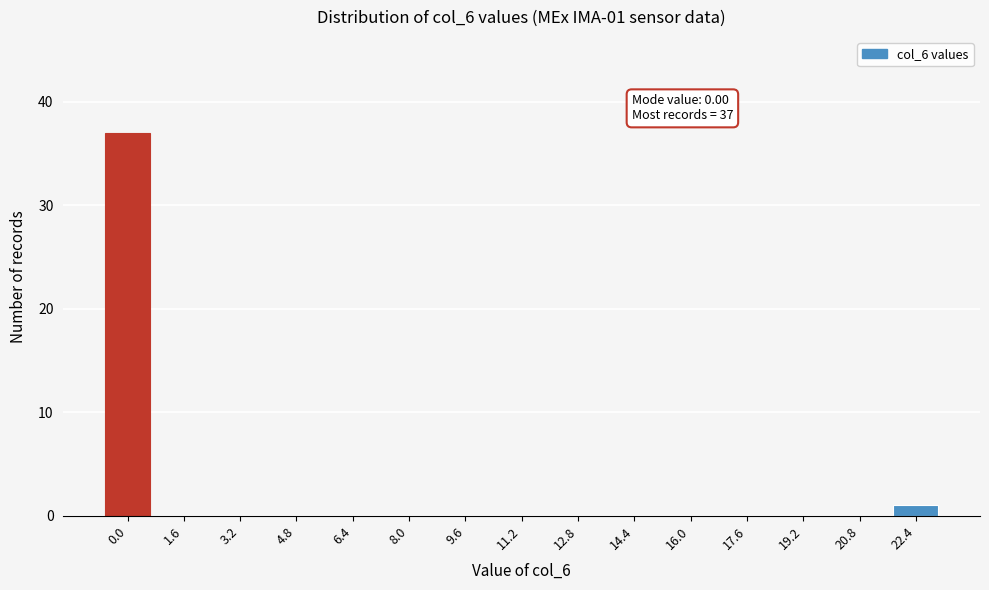

Reading left to right, extract all data points from this chart.

0.0=37	1.6=0	3.2=0	4.8=0	6.4=0	8.0=0	9.6=0	11.2=0	12.8=0	14.4=0	16.0=0	17.6=0	19.2=0	20.8=0	22.4=1